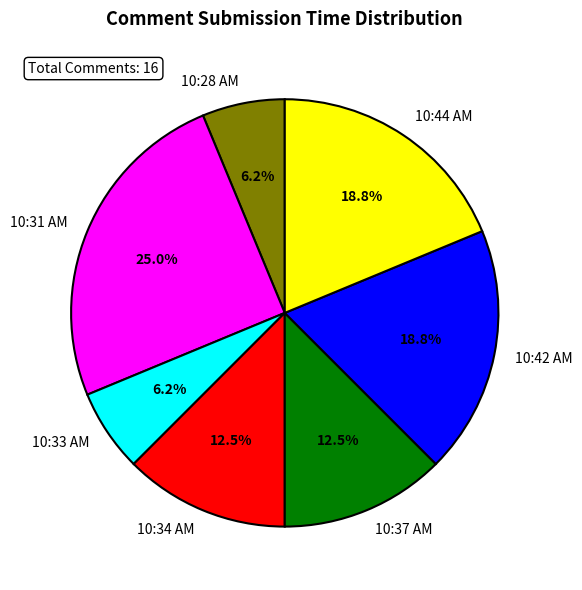

Is there any slice that represents more than half of the pie?

No